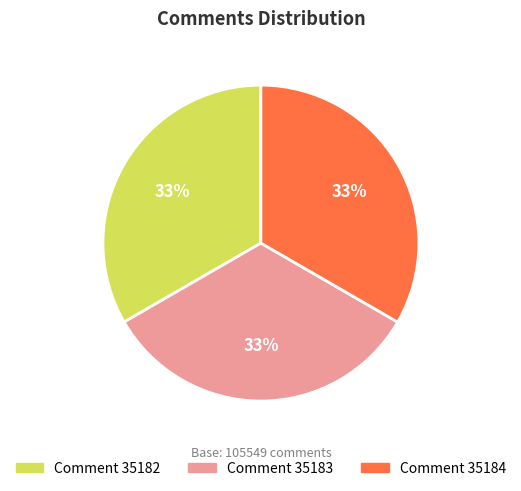

Is the sum of Comment 35182 and Comment 35184 greater than half?

Yes